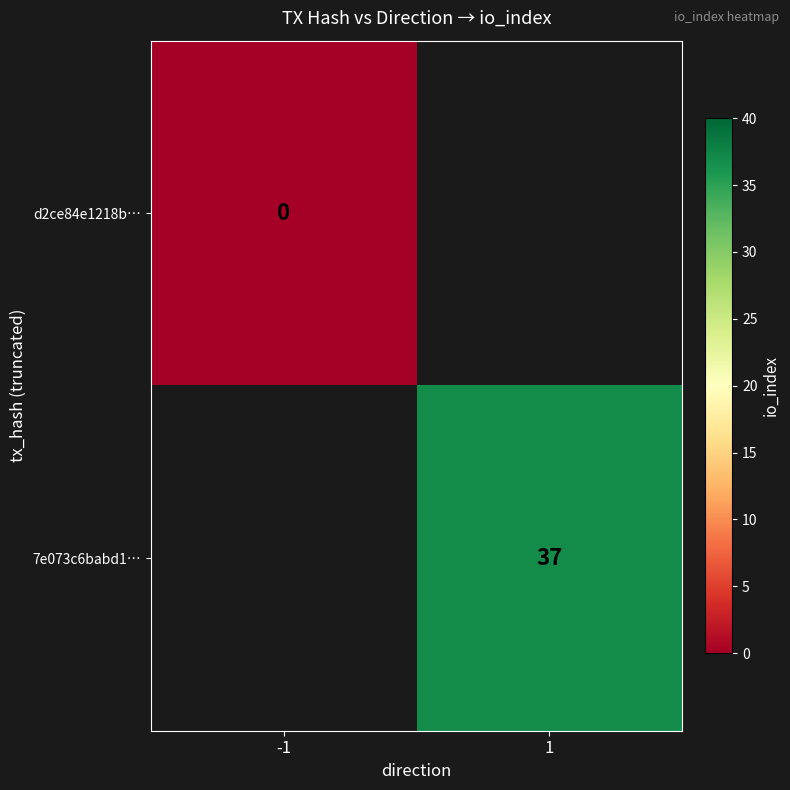

The 7e073c6babd1… series shows 19 at 1. True or false?

False